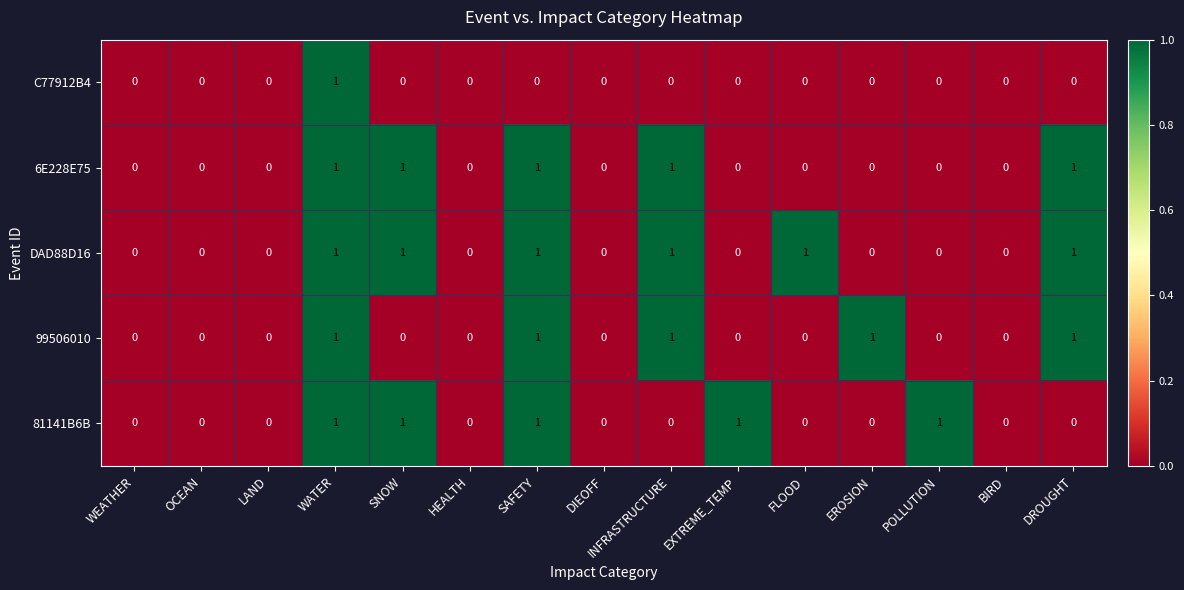

The value of 99506010 at POLLUTION is 0. True or false?

True